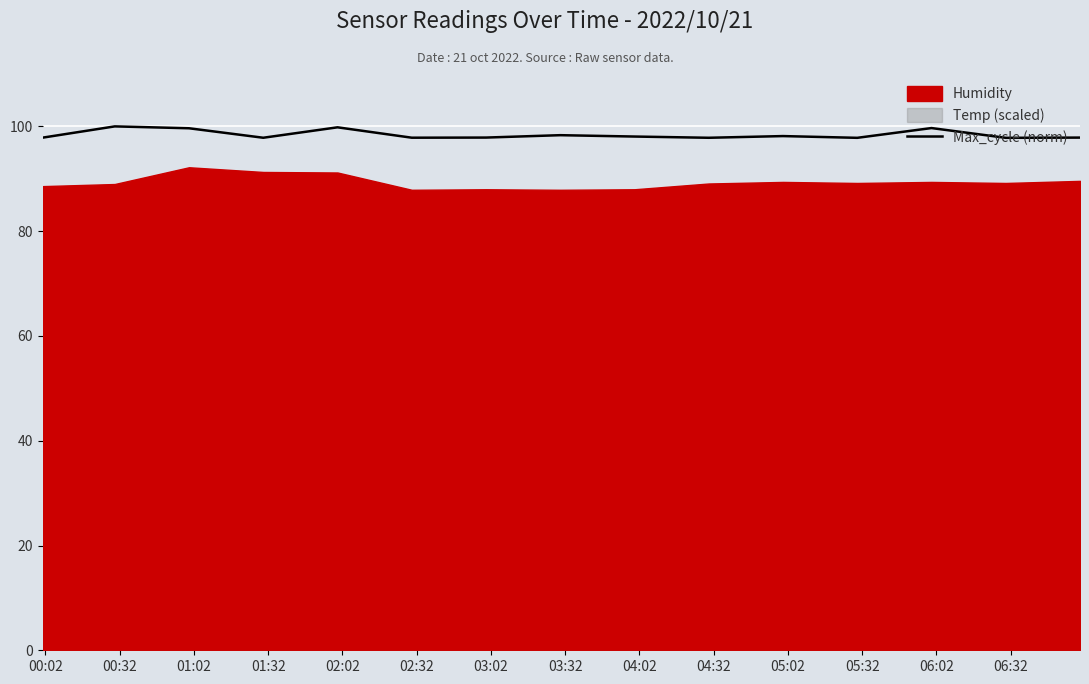

What is the maximum value for Max_cycle (norm)?

100.0